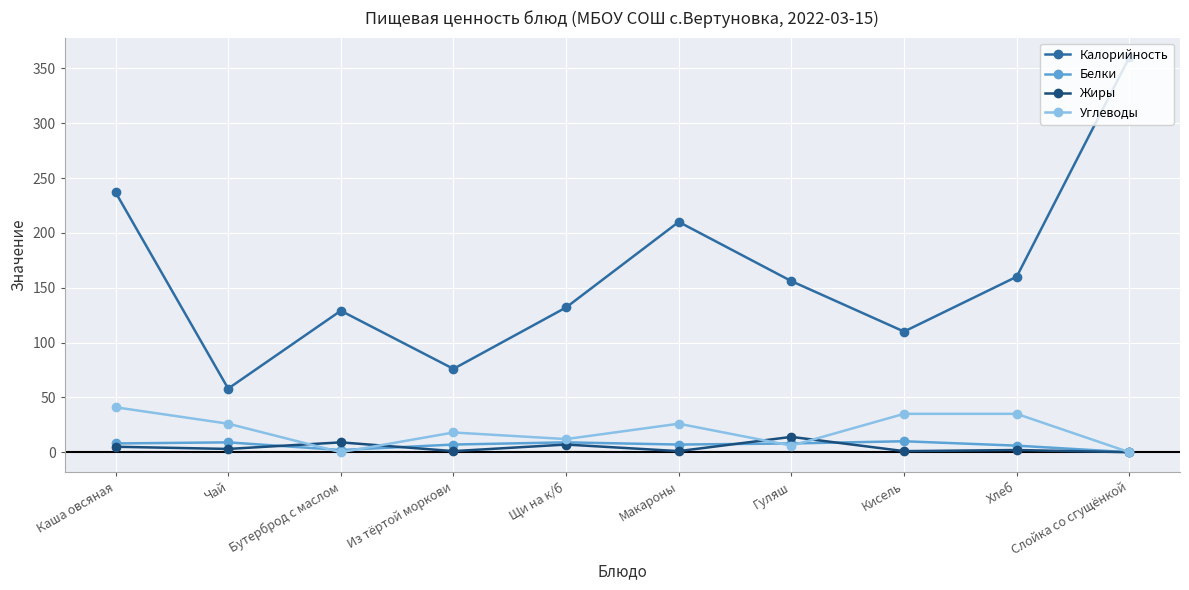

What is the total value across all series at Слойка со сгущёнкой?

360